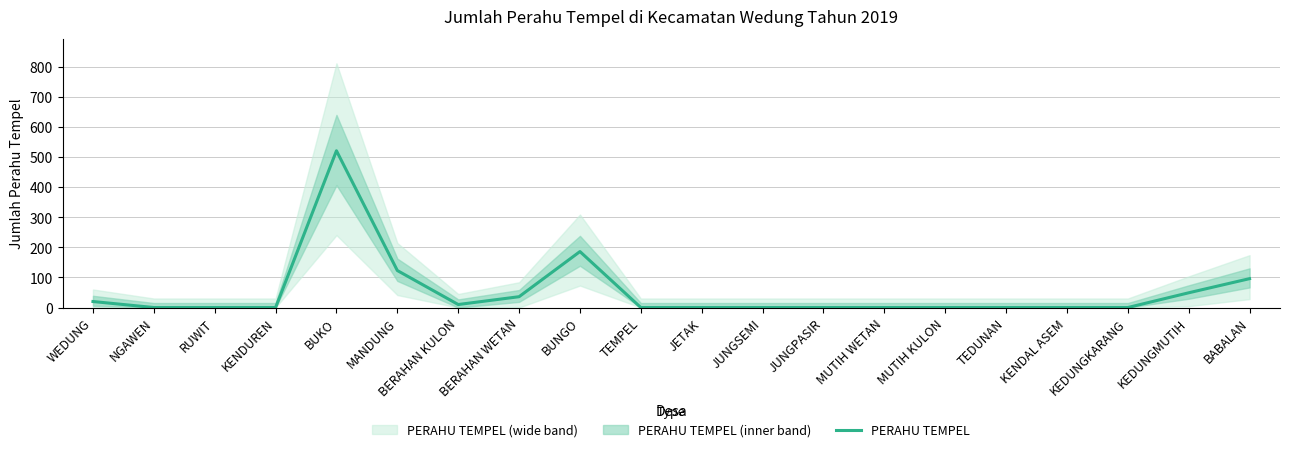

What is the label of the 18th point from the left?

KEDUNGKARANG